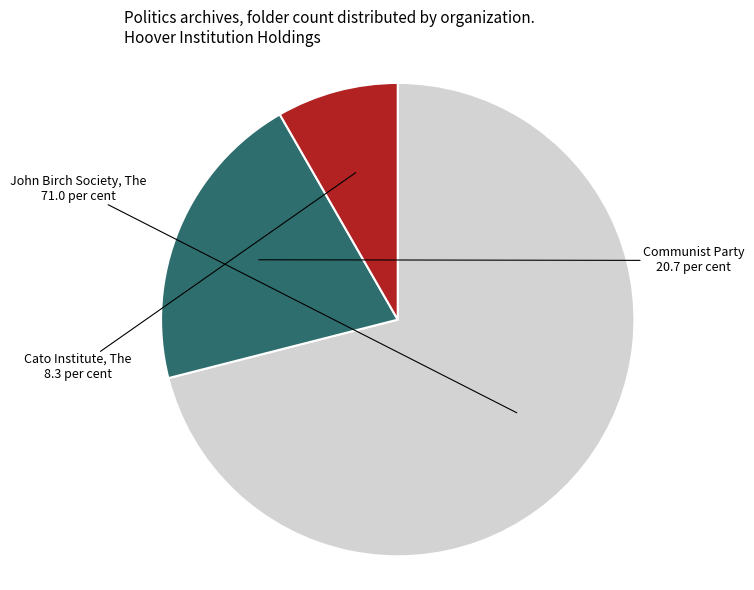

Is there any slice that represents more than half of the pie?

Yes